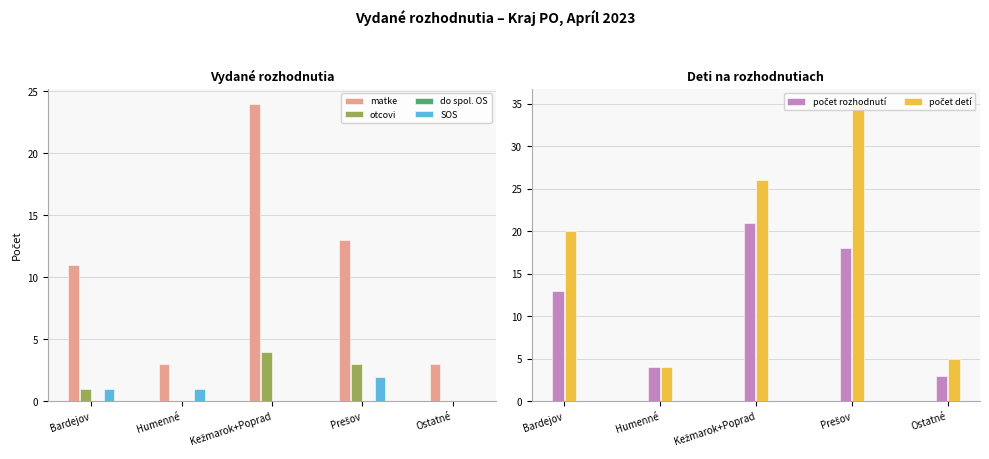

What is the label of the 4th bar from the right?

Humenné